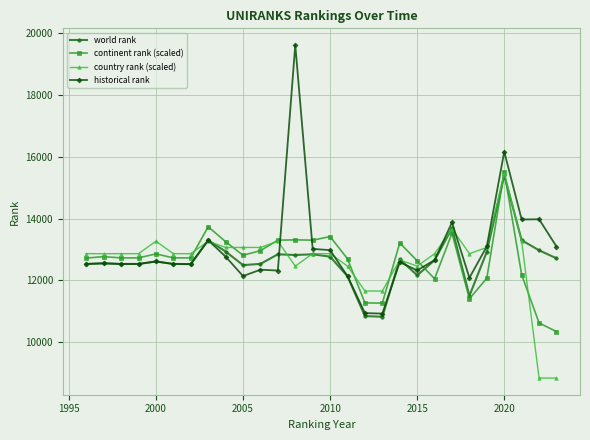

What is the value of the historical rank point at the 24th from the left?

13103.5